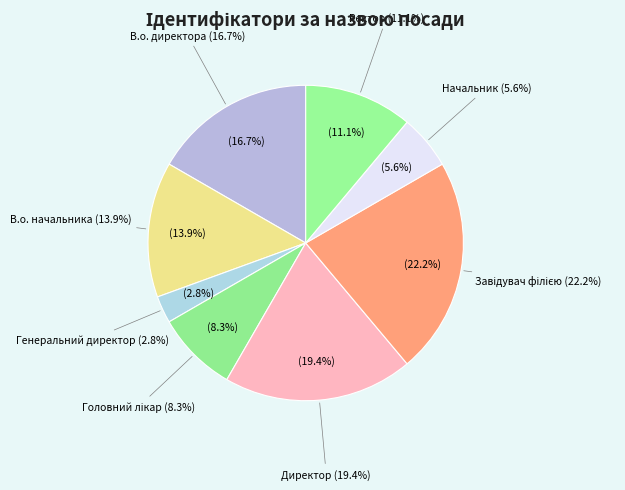

Approximately how many times larger is the value at Директор compared to Ректор?

1.8